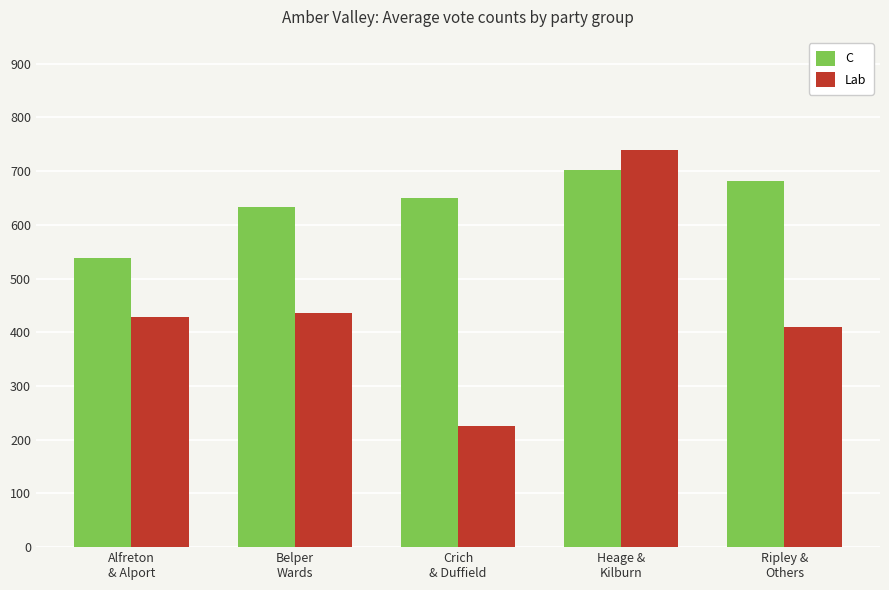

Which series changed the most between Belper
Wards and Crich
& Duffield?

Lab